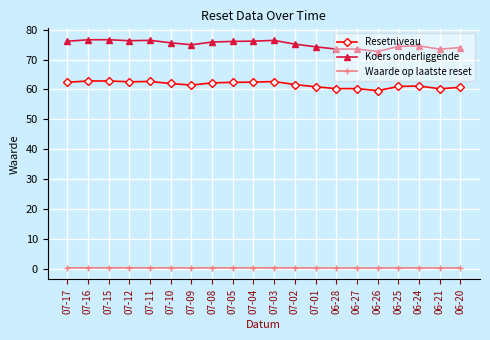

Which series has the widest spread of values?

Koers onderliggende